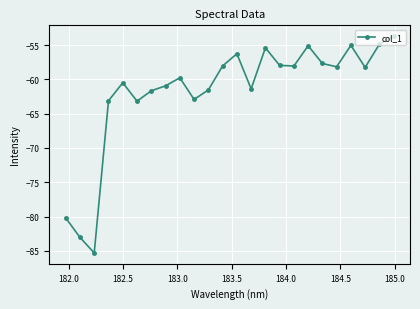

What is the difference between the maximum and minimum values?

31.6